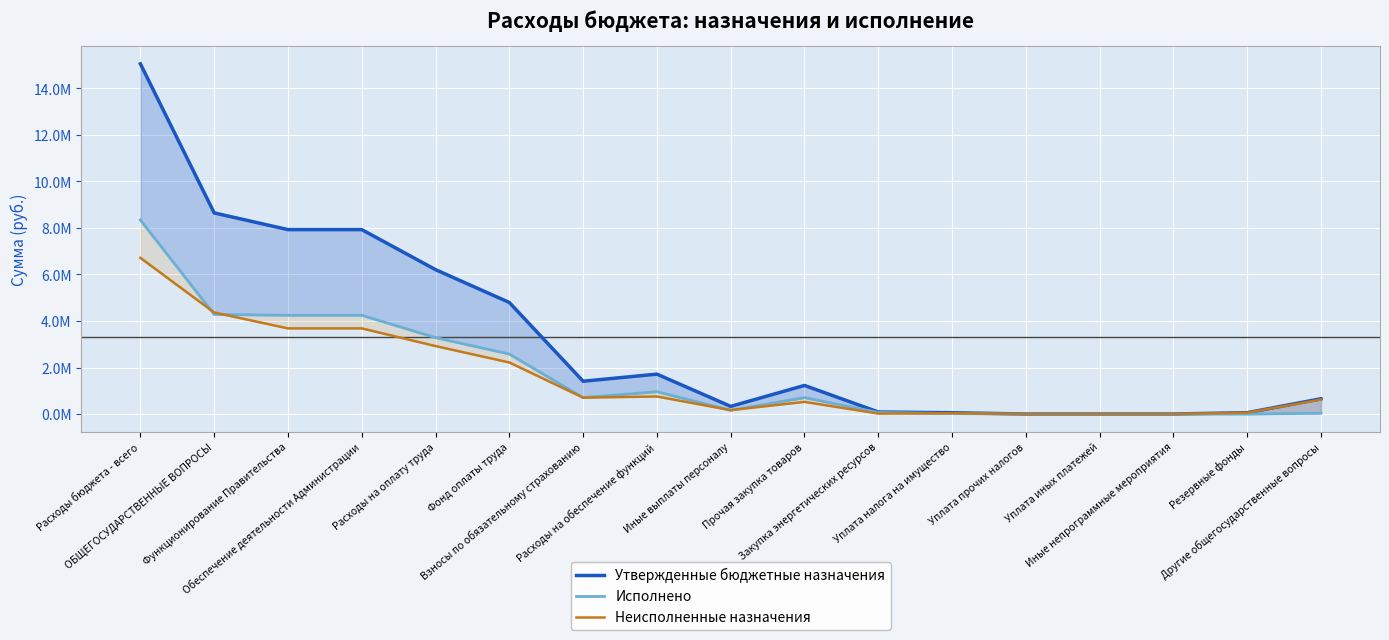

At which label is Неисполненные назначения closest to 3357379?

Функционирование Правительства